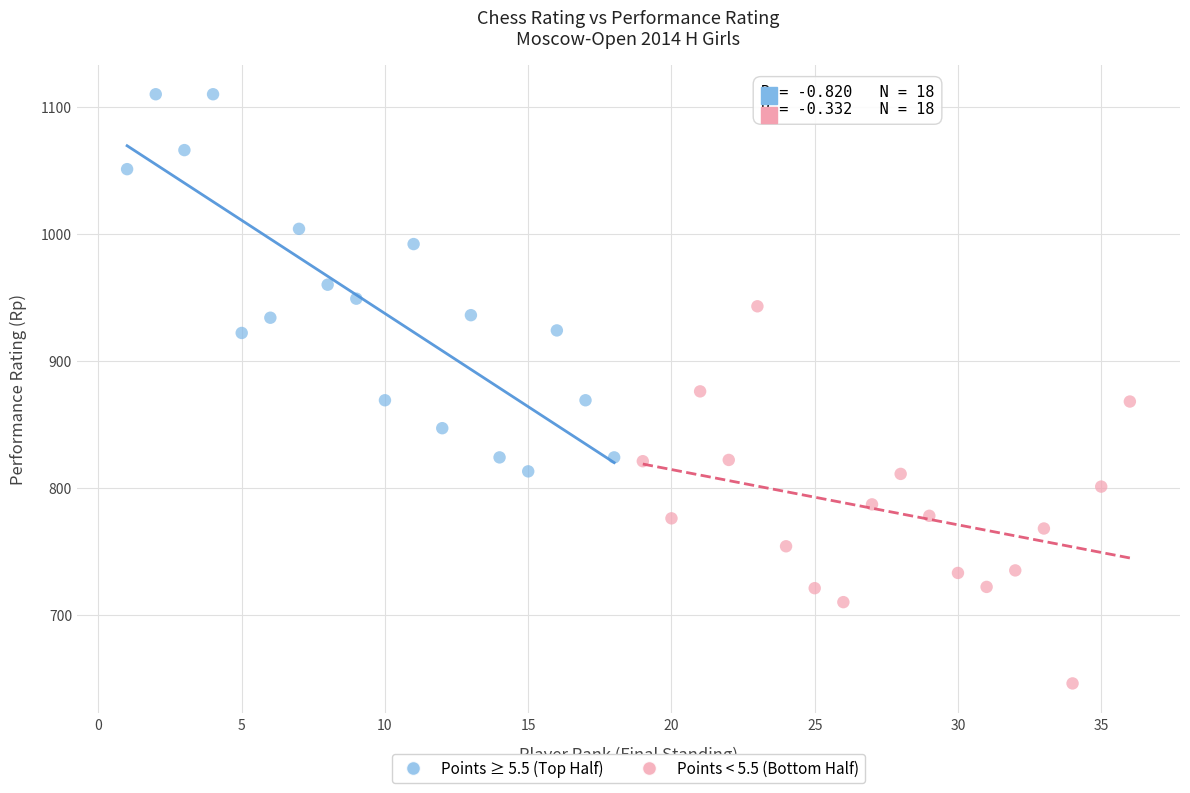

Which series contains the lowest Y value?

Points < 5.5 (Bottom Half)